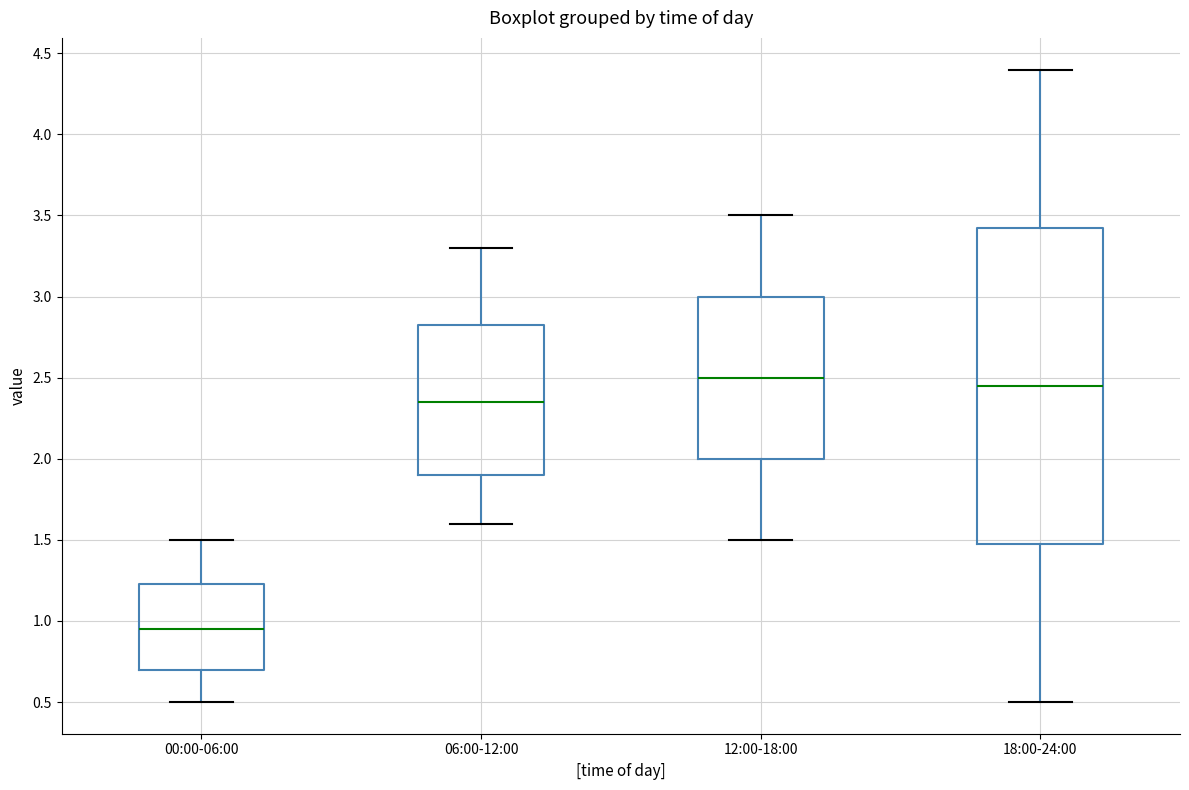

Which box has the lowest median line?

00:00-06:00